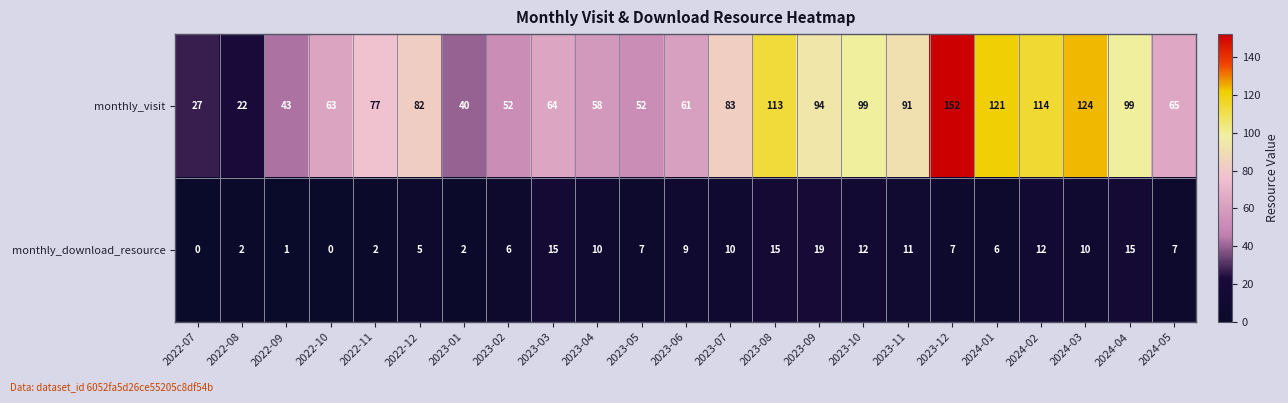

The monthly_visit series shows 63 at 2022-10. True or false?

True